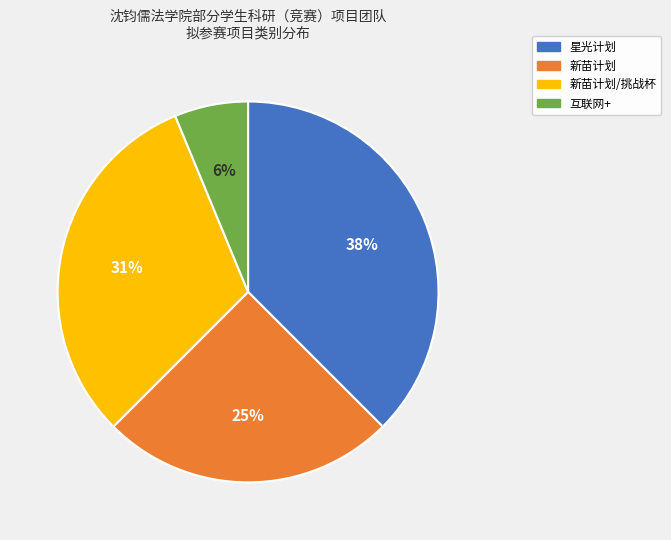

True or false: 星光计划 accounts for 38% of the total.

True